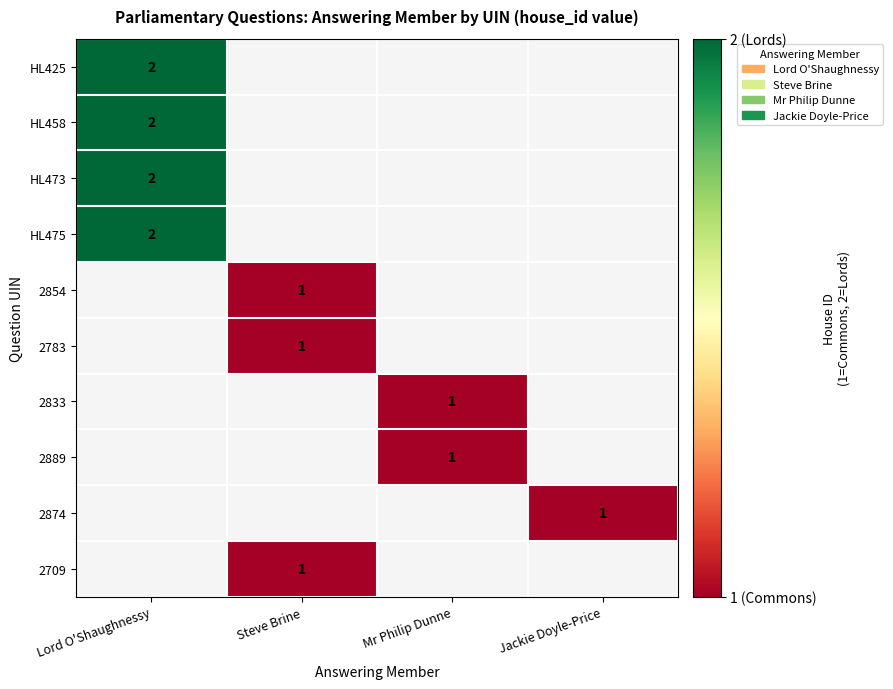

Is it true that 2833 equals 1 at Mr Philip Dunne?

True